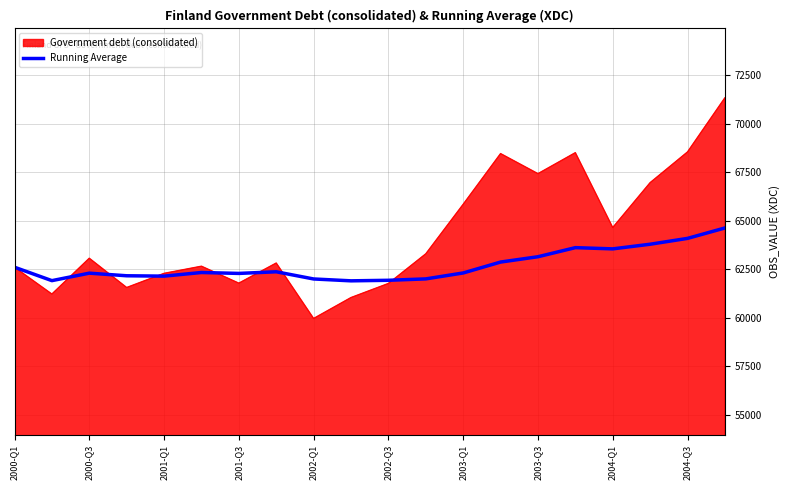

Which series has the largest total across all categories?

Government debt (consolidated)